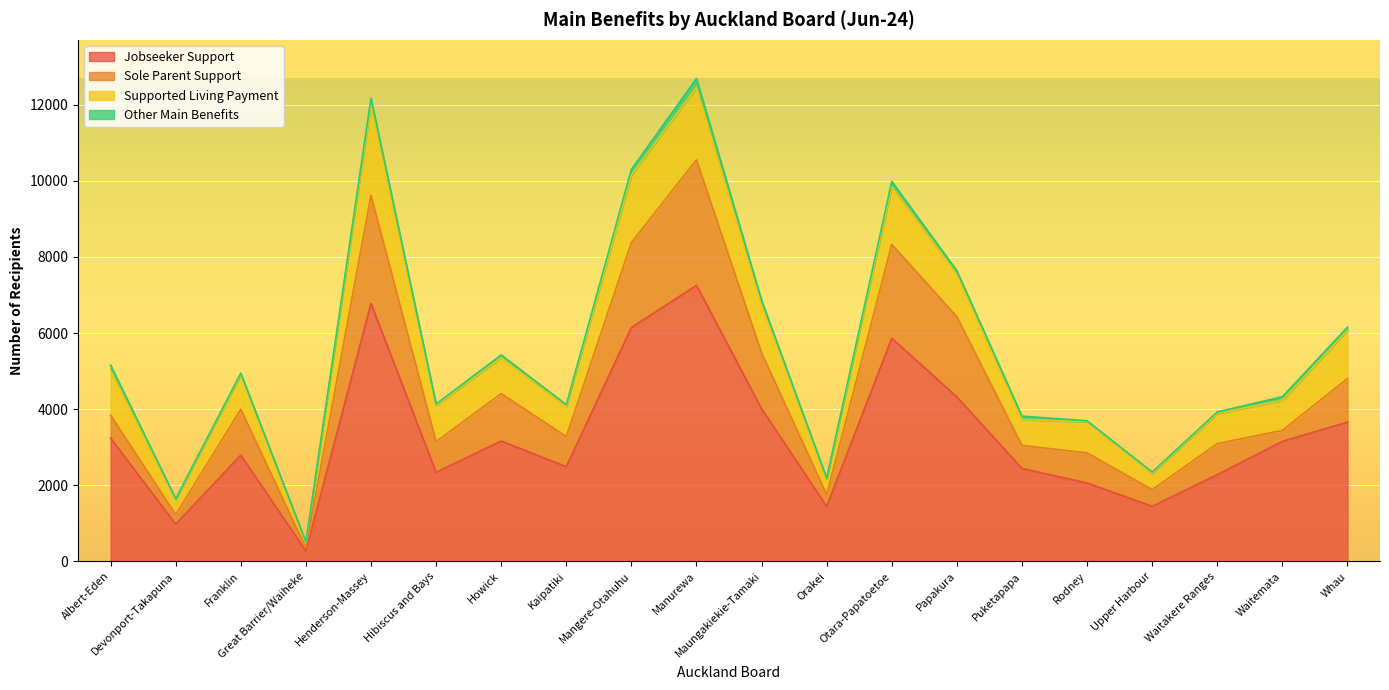

At which label does Other Main Benefits first exceed 87?

Albert-Eden